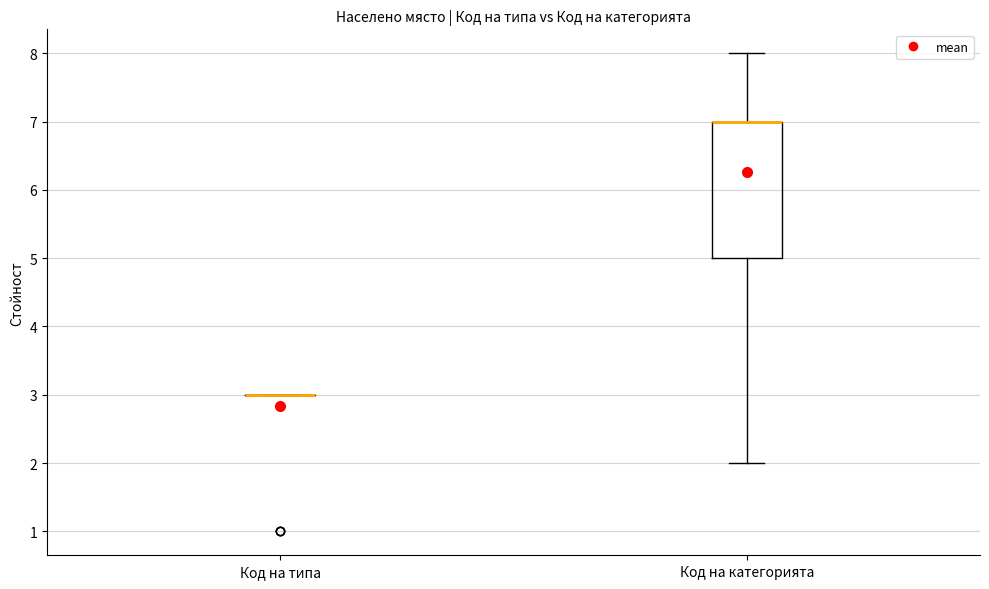

Where does the lower whisker of the box for Код на категорията end on the y-axis? The values are not printed on the chart, so give them approximately, as read against the axis.

2